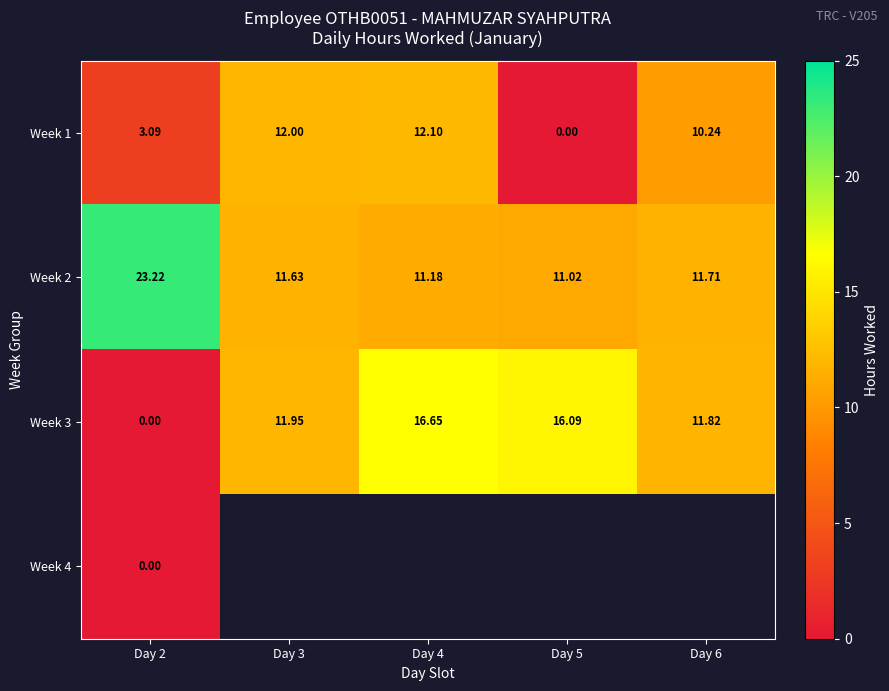

The Week 1 series shows 1.8 at Day 2. True or false?

False